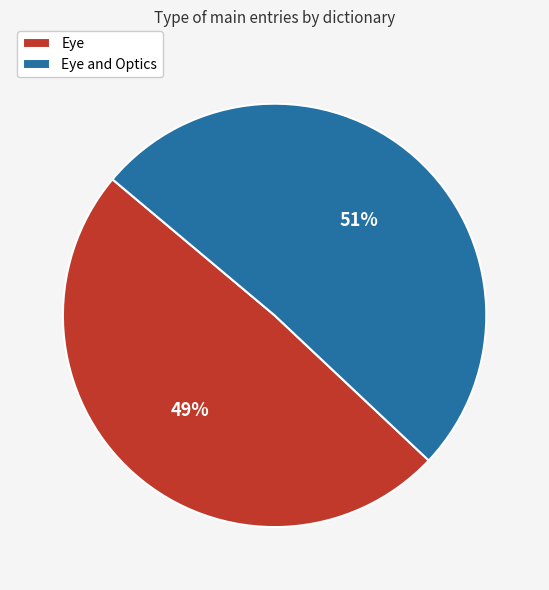

True or false: Eye and Optics accounts for 59% of the total.

False